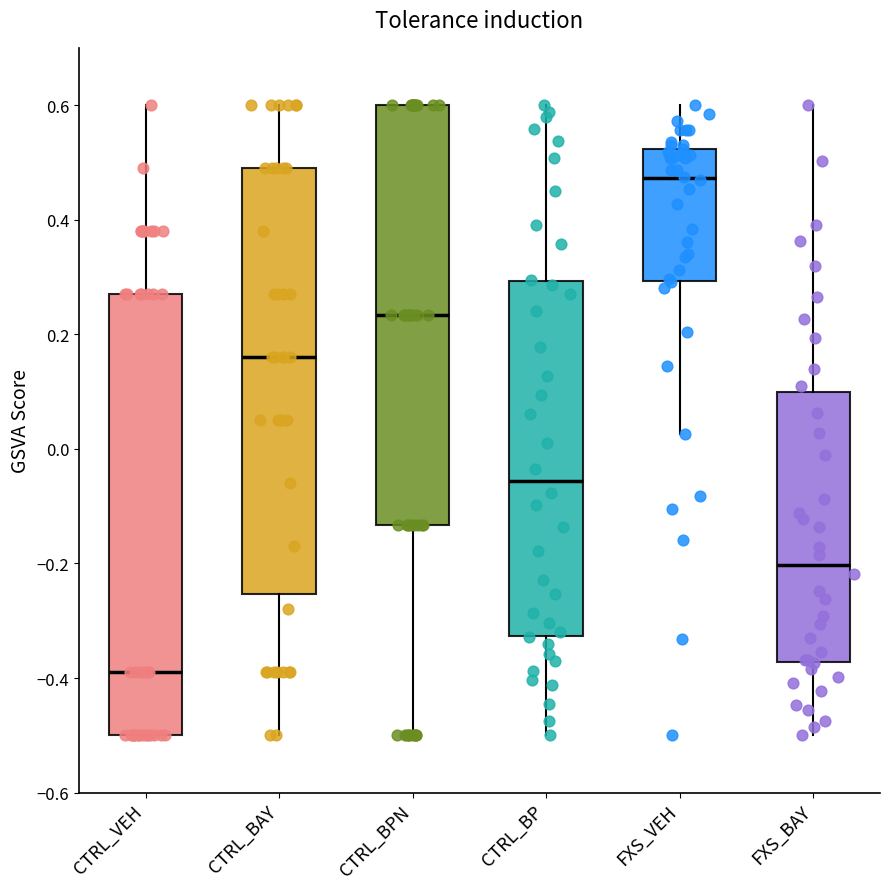

Which box has the highest median line?

FXS_VEH